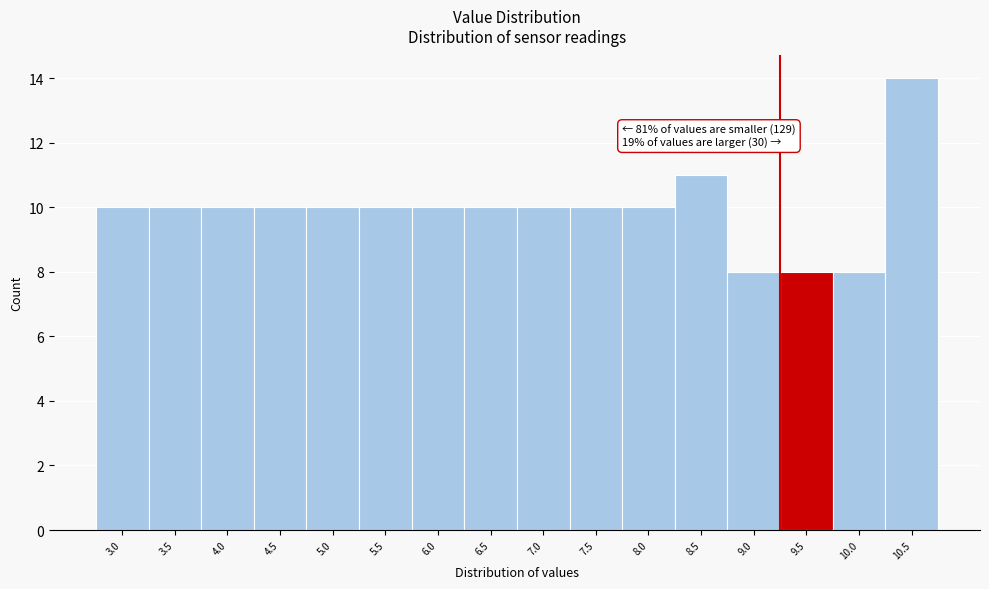

Reading right to left, transcribe all the data shown in this chart.

14	8	8	8	11	10	10	10	10	10	10	10	10	10	10	10